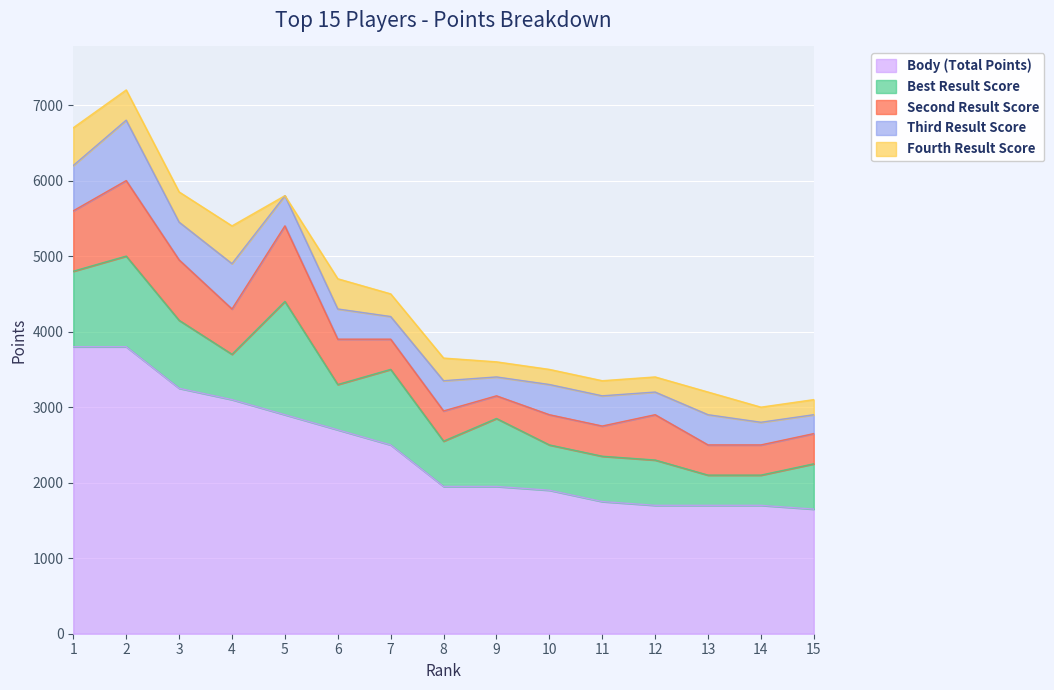

Rank the series by their maximum value, from highest to lowest.

Body (Total Points), Best Result Score, Second Result Score, Third Result Score, Fourth Result Score